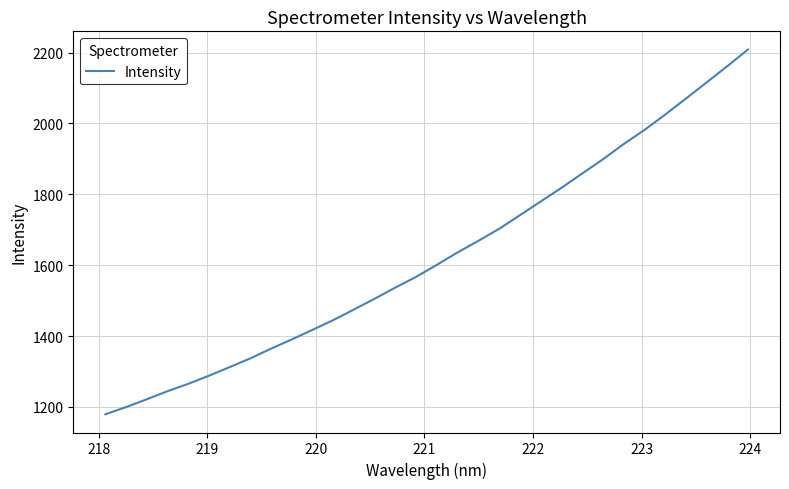

What is the smallest value displayed?

1179.1